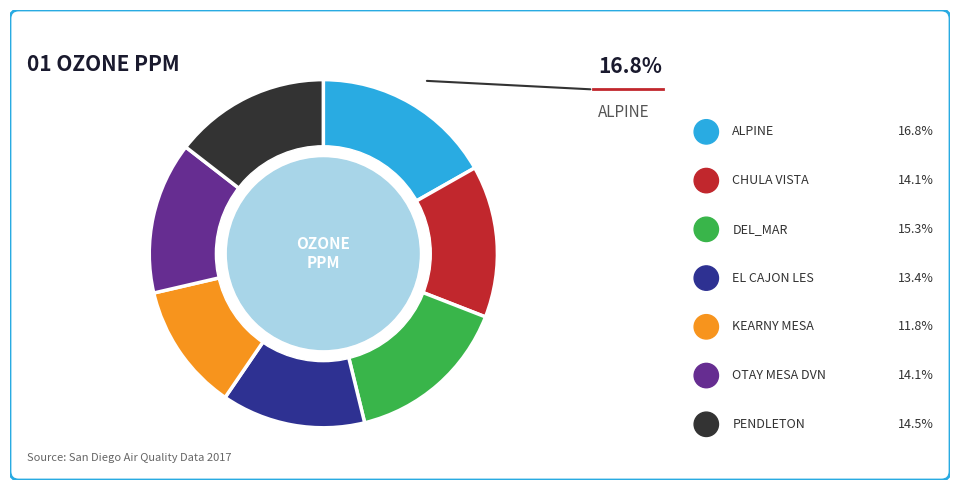

What is the smallest slice in the pie chart?

KEARNY MESA